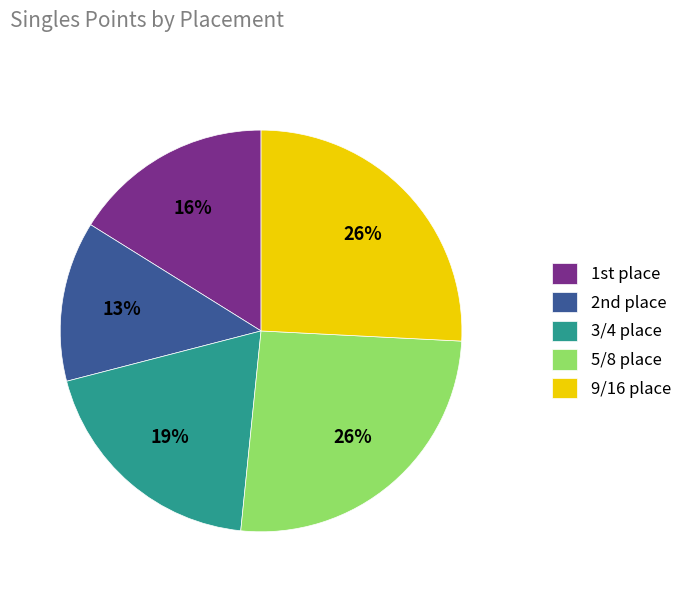

Is 9/16 place the majority of the pie?

No